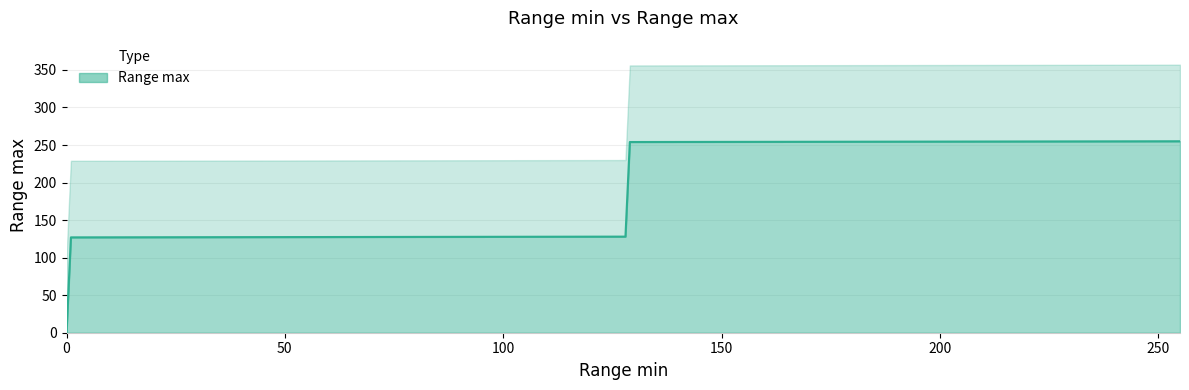

The chart shows a value of 77 at 1. True or false?

False